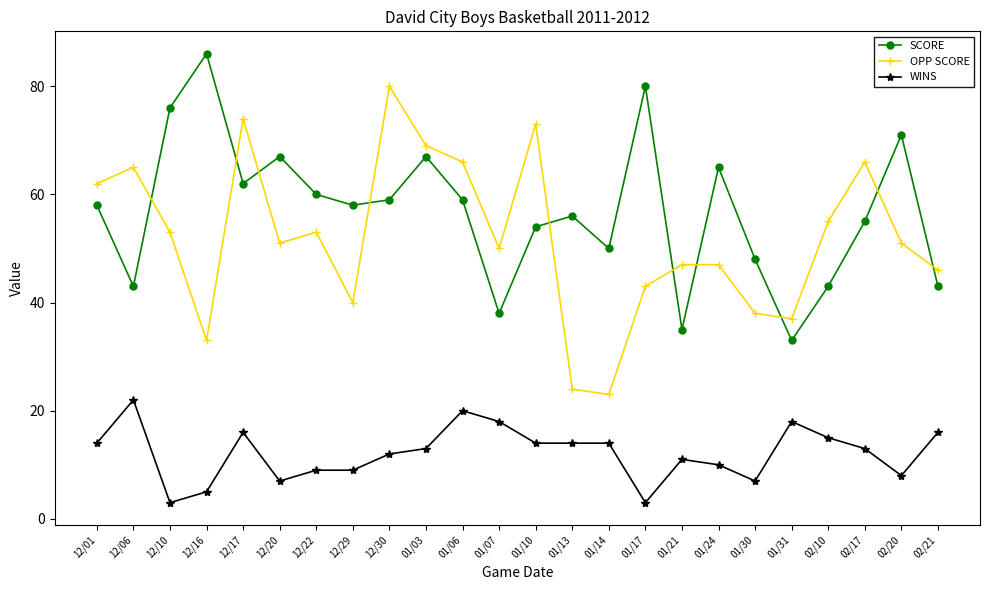

Which category has the highest value in the OPP SCORE series?

12/30